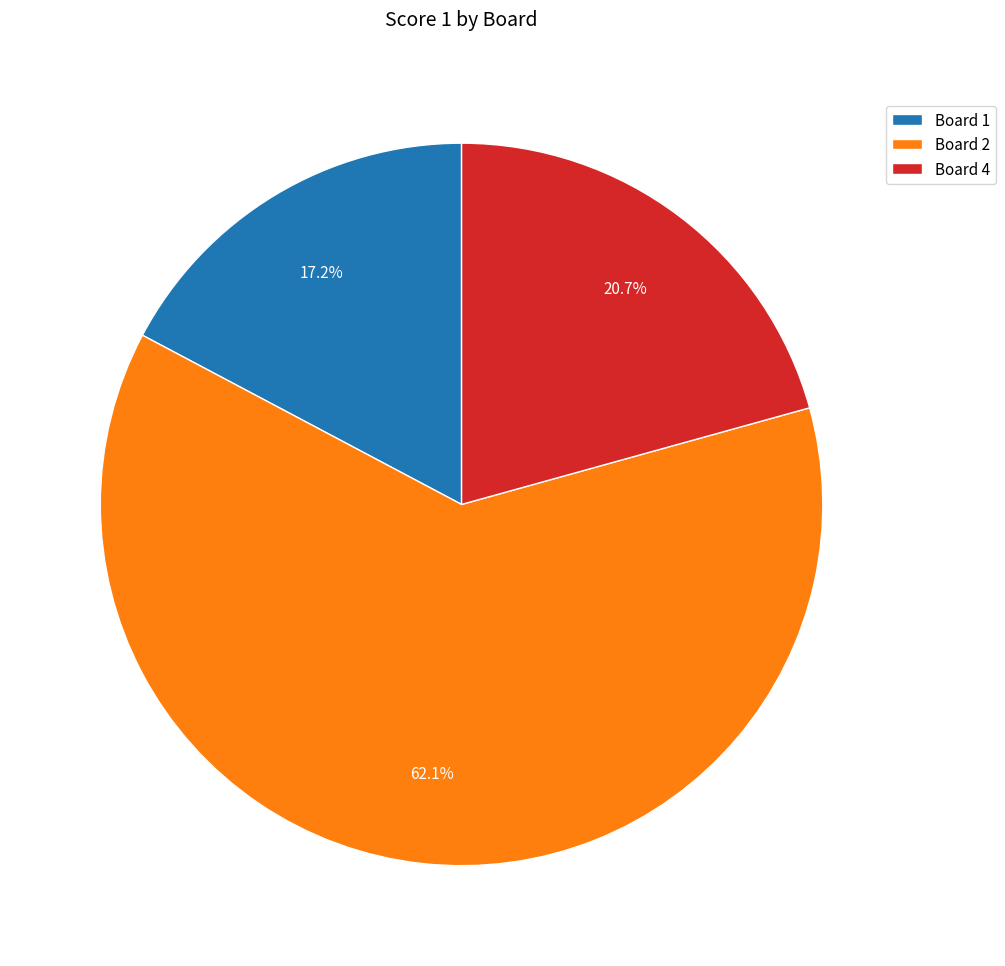

How many slices are in this pie chart?

3